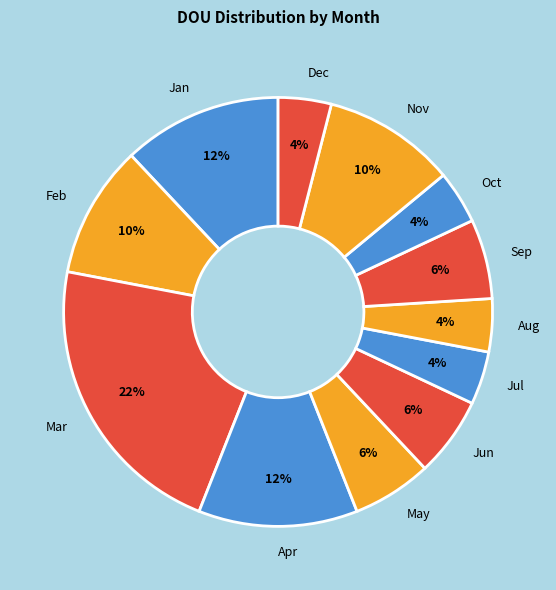

Which category has the biggest portion of the pie?

Mar